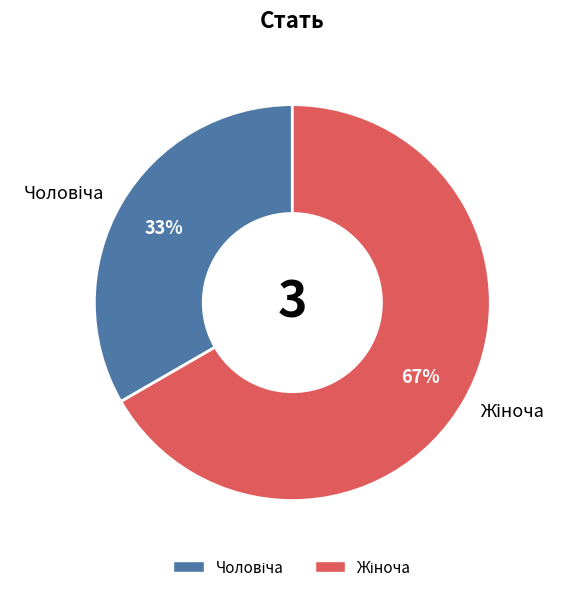

To the nearest percent, what is the average slice percentage?

50%